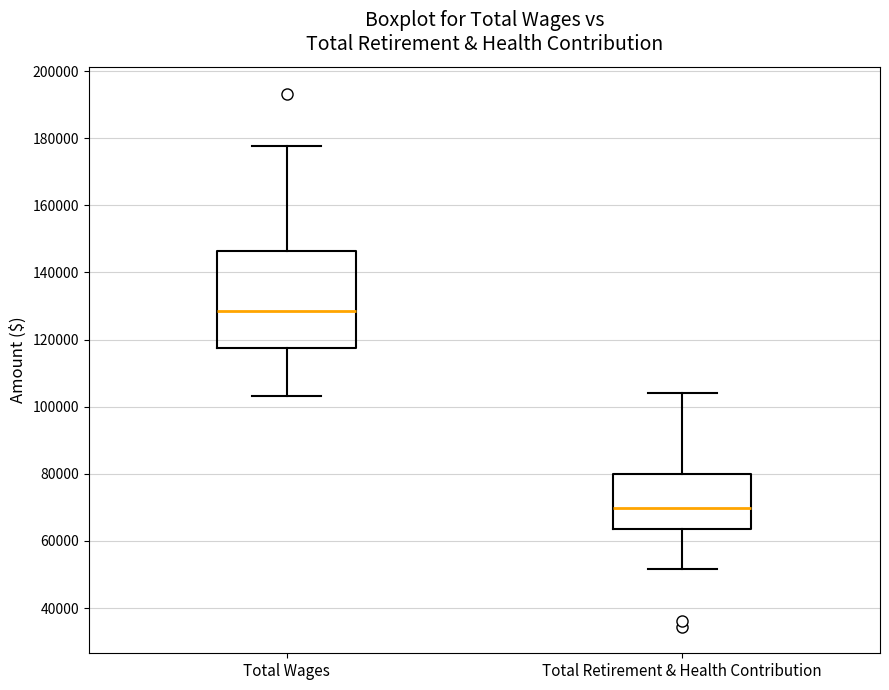

Which box has the highest median line?

Total Wages